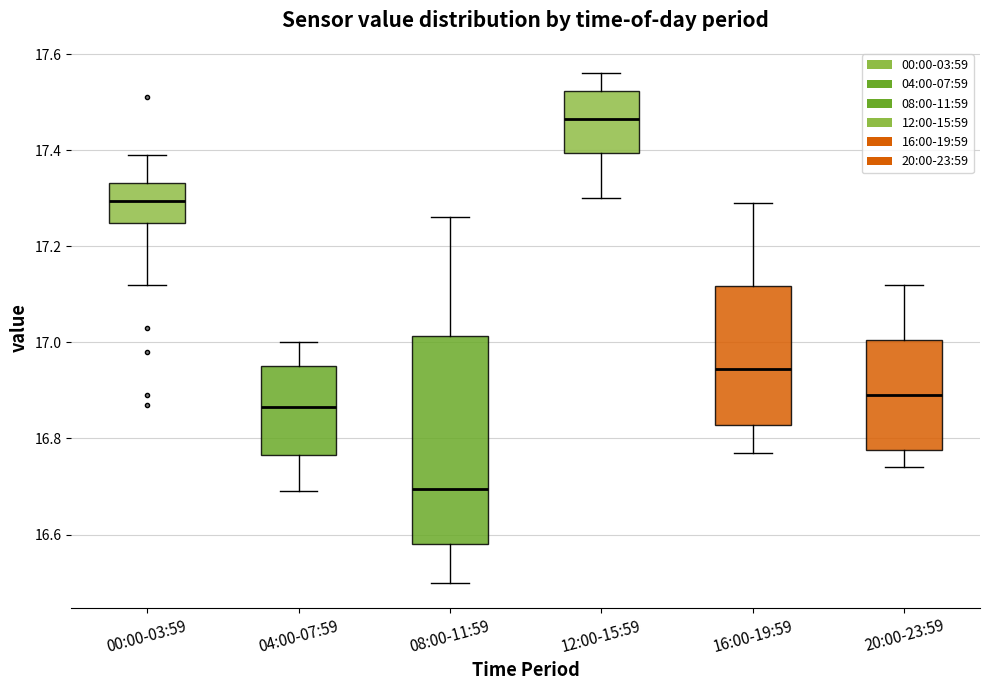

Reading left to right, read every box against the y-axis: the position of its median line, the range the box covers, and the ends of its whiskers. The values are not printed on the chart, so give them approximately, as read against the axis.

00:00-03:59: median 17.30, box 17.24 to 17.34, whiskers 17.12 to 17.40
04:00-07:59: median 16.86, box 16.76 to 16.96, whiskers 16.70 to 17.00
08:00-11:59: median 16.70, box 16.58 to 17.02, whiskers 16.50 to 17.26
12:00-15:59: median 17.46, box 17.40 to 17.52, whiskers 17.30 to 17.56
16:00-19:59: median 16.94, box 16.82 to 17.12, whiskers 16.78 to 17.30
20:00-23:59: median 16.90, box 16.78 to 17.00, whiskers 16.74 to 17.12